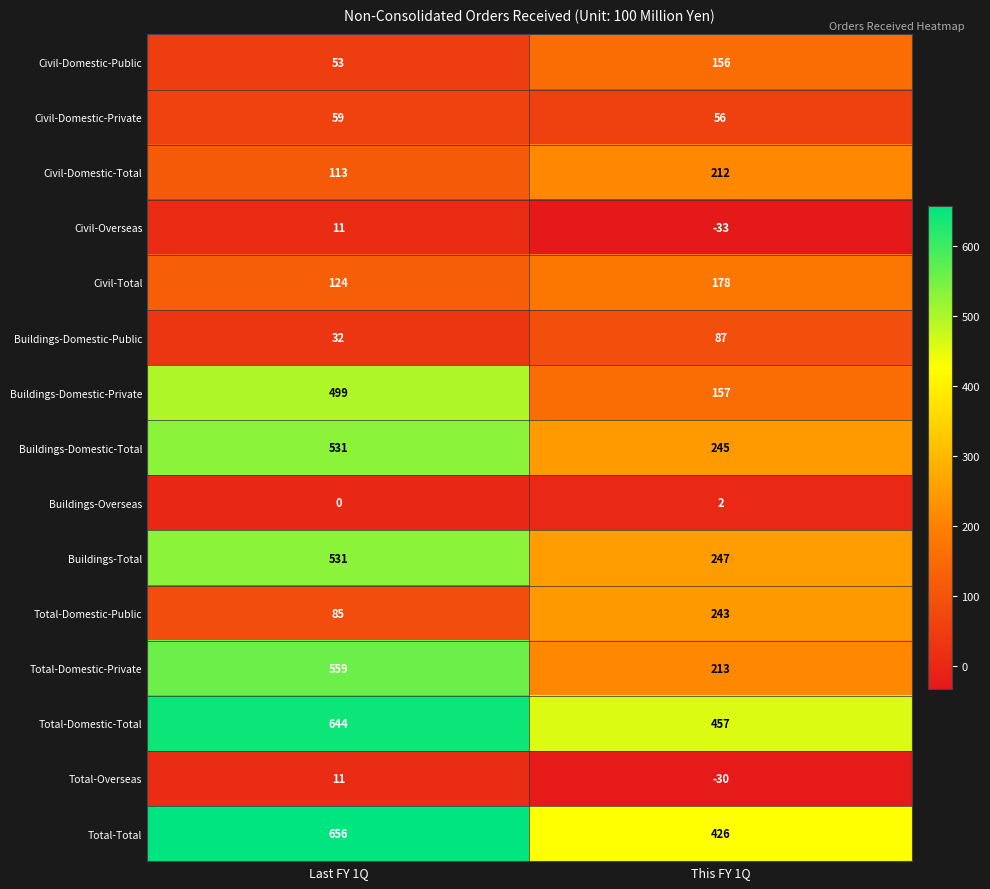

List the labels in order of Civil-Overseas value, smallest first.

This FY 1Q, Last FY 1Q